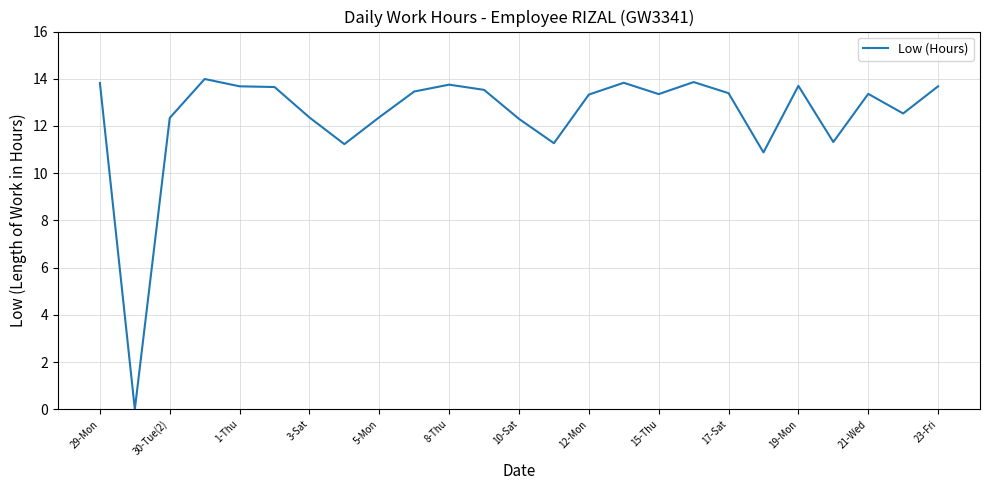

What is the difference between the maximum and minimum values?

14.0